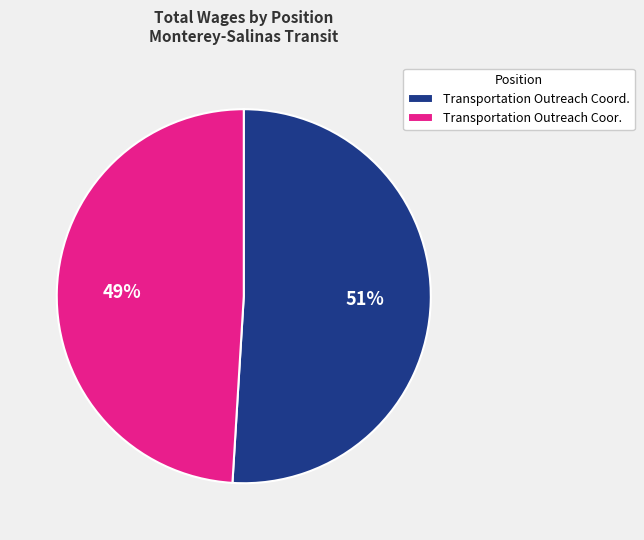

Is the sum of Transportation Outreach Coor. and Transportation Outreach Coord. greater than half?

Yes